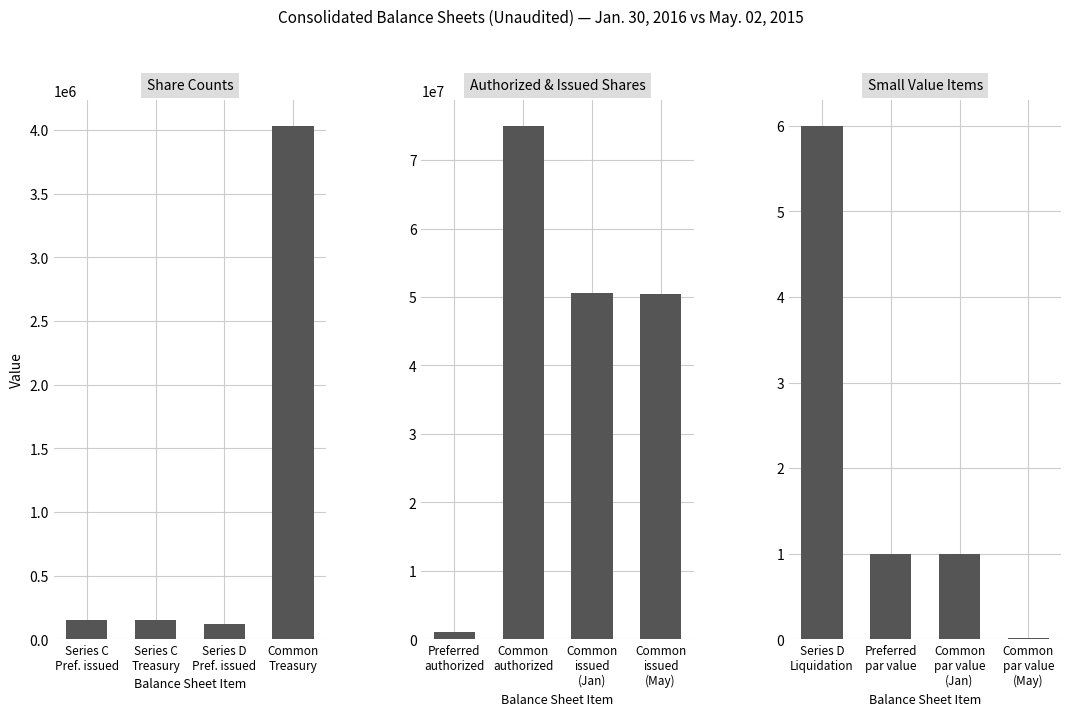

At how many categories does at least one series exceed 61611650?

1